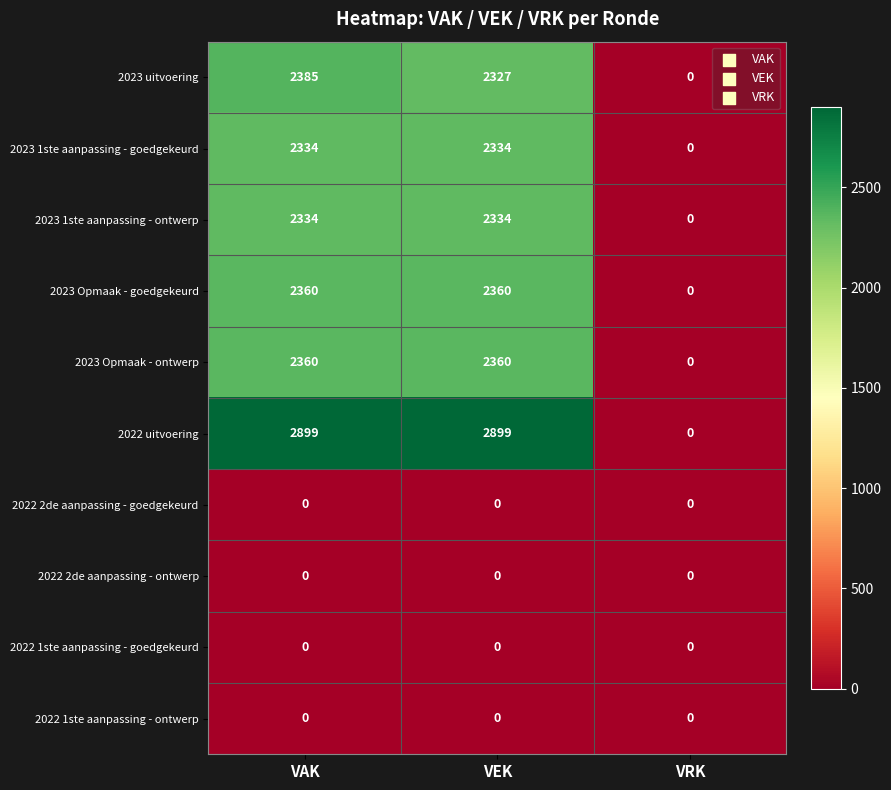

Reading left to right, what are all the values shown in this chart?

2023 uitvoering: 2385	2327	0
2023 1ste aanpassing - goedgekeurd: 2334	2334	0
2023 1ste aanpassing - ontwerp: 2334	2334	0
2023 Opmaak - goedgekeurd: 2360	2360	0
2023 Opmaak - ontwerp: 2360	2360	0
2022 uitvoering: 2899	2899	0
2022 2de aanpassing - goedgekeurd: 0	0	0
2022 2de aanpassing - ontwerp: 0	0	0
2022 1ste aanpassing - goedgekeurd: 0	0	0
2022 1ste aanpassing - ontwerp: 0	0	0